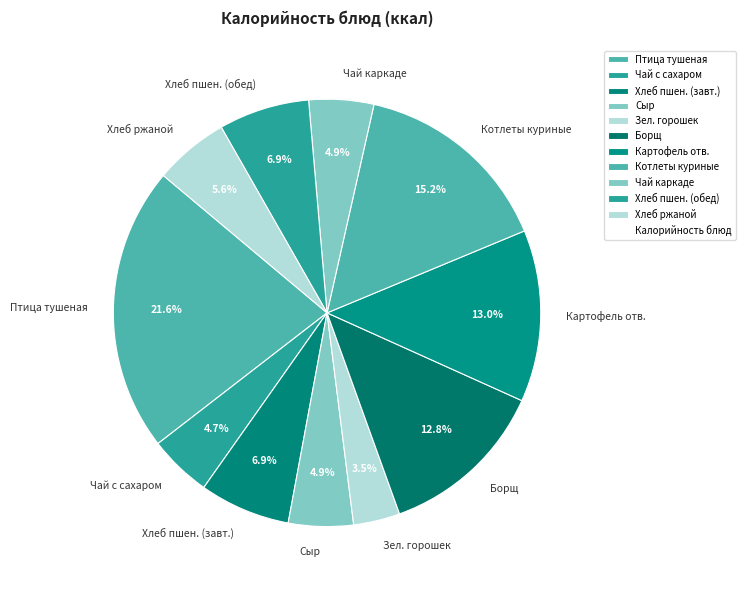

How many segments does this pie chart have?

11